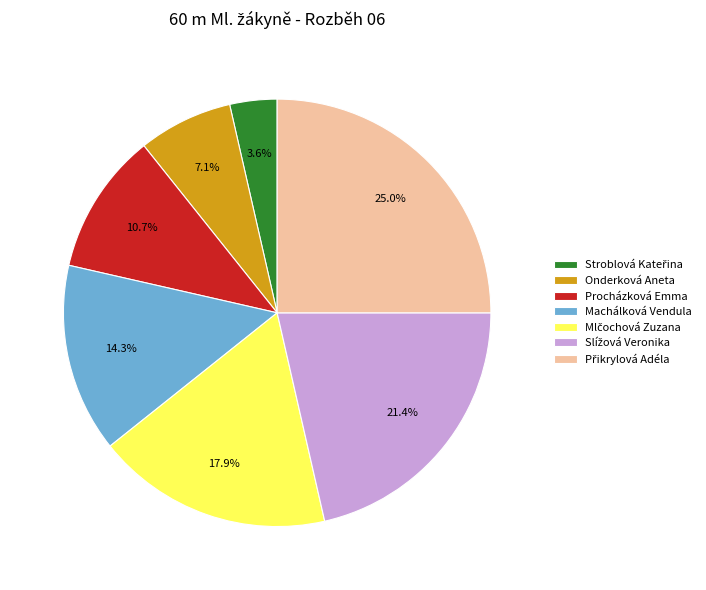

True or false: Procházková Emma accounts for 18% of the total.

False